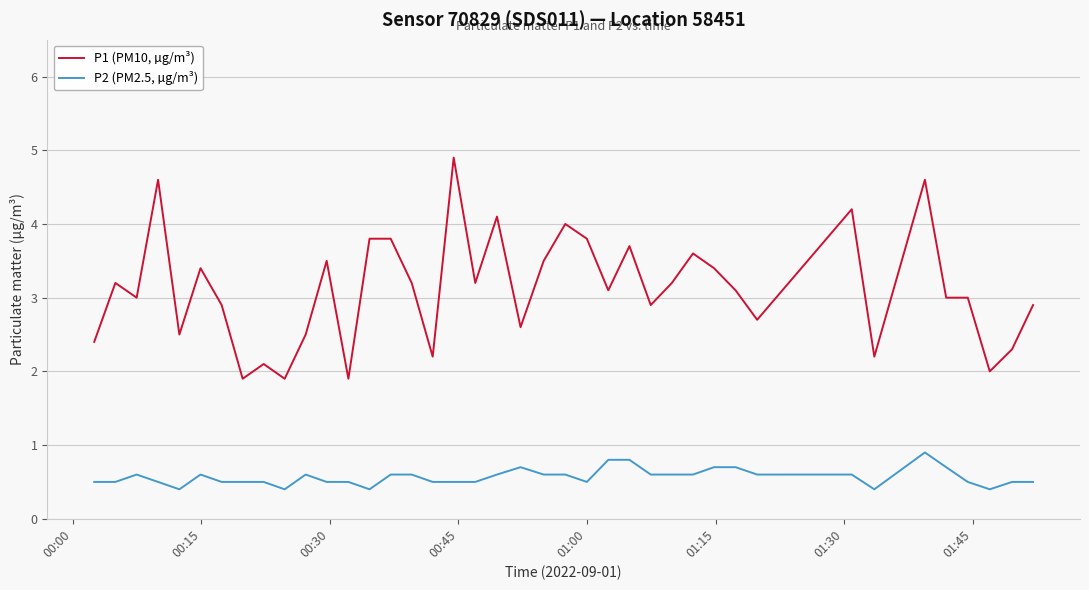

List the series in order of their peak value, highest first.

P1 (PM10, µg/m³), P2 (PM2.5, µg/m³)